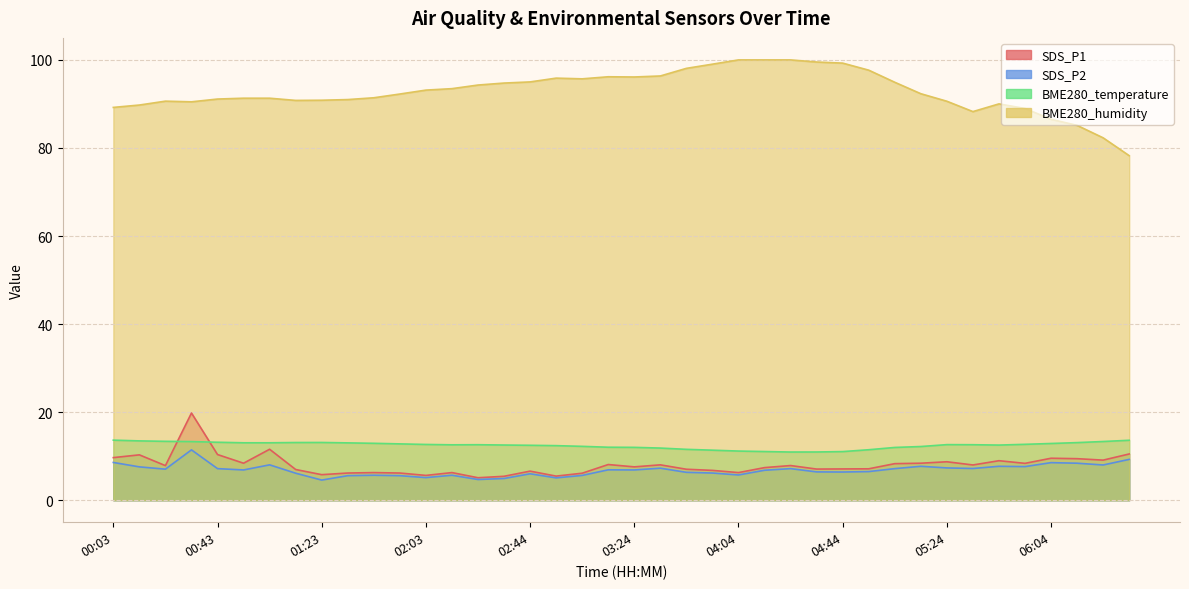

What are all the series names shown in the legend?

SDS_P1, SDS_P2, BME280_temperature, BME280_humidity